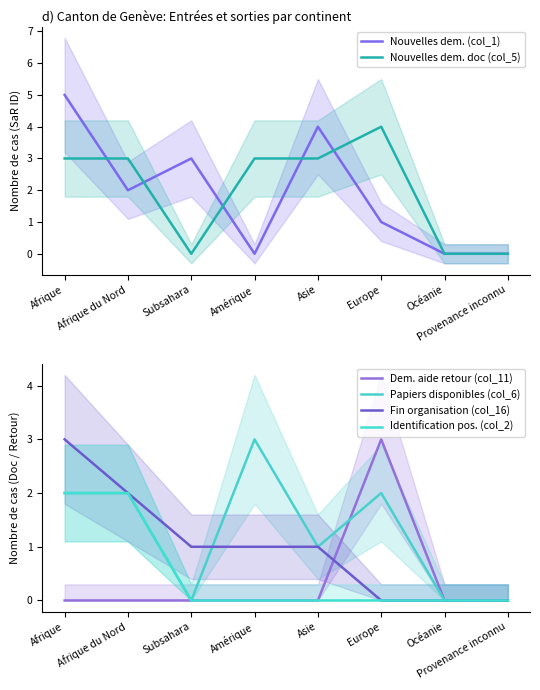

At which category does the chart reach its peak across all series?

Afrique